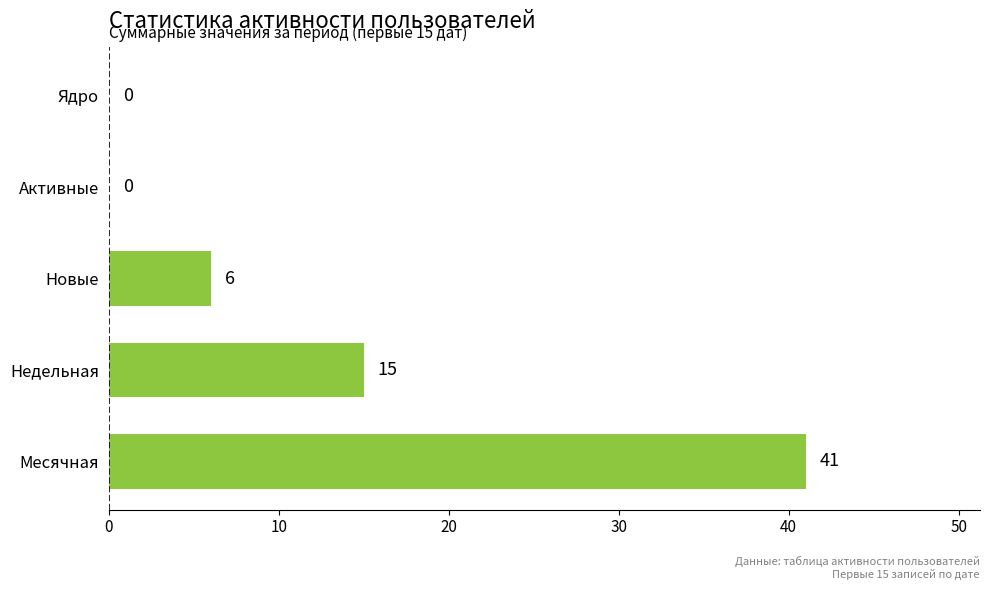

Which has a higher value, Месячная or Активные?

Месячная